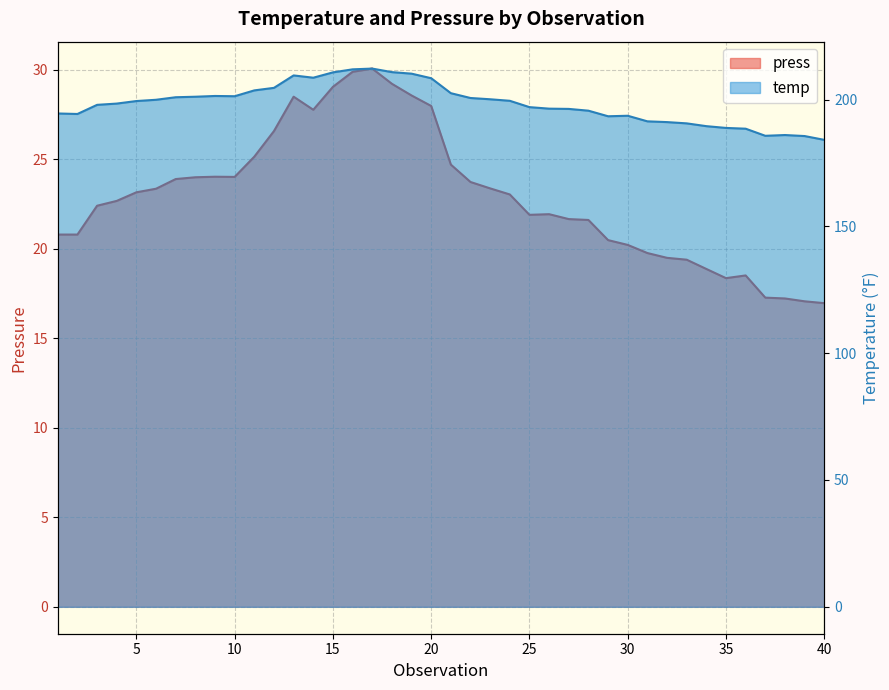

True or false: press and temp cross at least once.

False